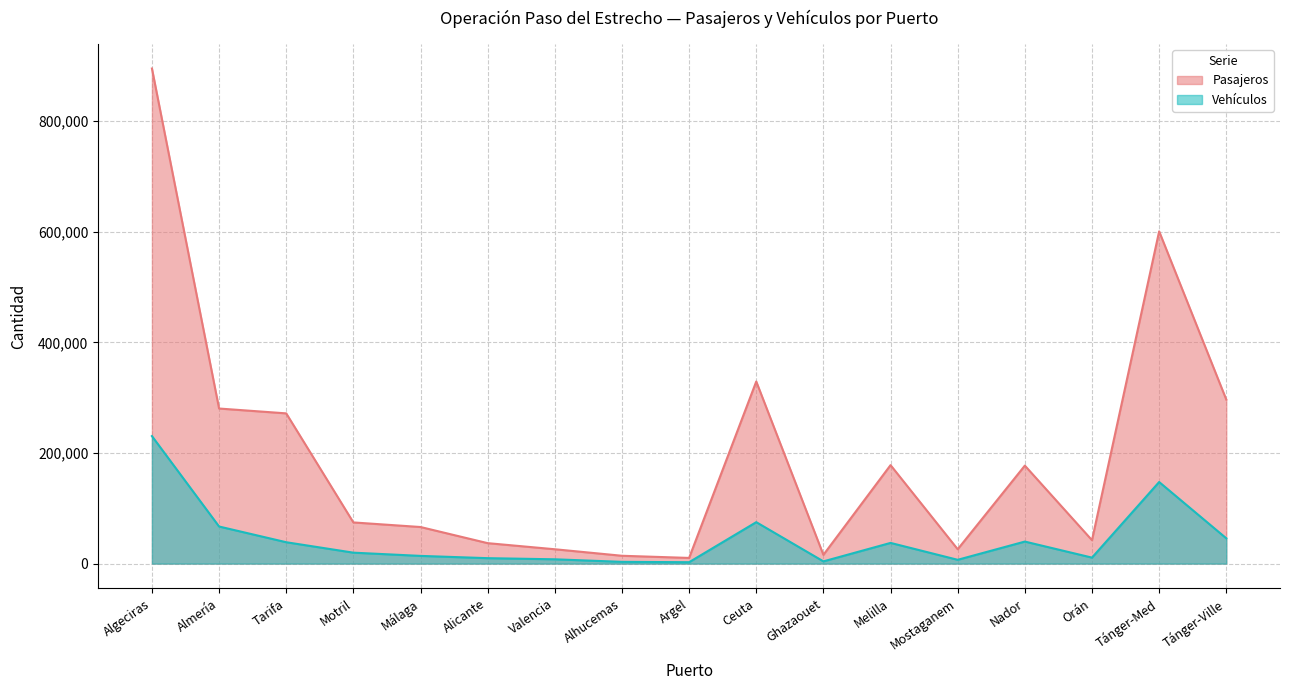

Reading right to left, what are all the values shown in this chart?

Pasajeros: Tánger-Ville=296482	Tánger-Med=600549	Orán=42309	Nador=177132	Mostaganem=25936	Melilla=178008	Ghazaouet=15837	Ceuta=329154	Argel=10263	Alhucemas=14160	Valencia=25940	Alicante=36972	Málaga=66126	Motril=74420	Tarifa=271554	Almería=280312	Algeciras=894891
Vehículos: Tánger-Ville=45728	Tánger-Med=147460	Orán=10817	Nador=39825	Mostaganem=6865	Melilla=37409	Ghazaouet=4035	Ceuta=74896	Argel=2520	Alhucemas=3165	Valencia=7782	Alicante=9829	Málaga=13932	Motril=19776	Tarifa=38632	Almería=67046	Algeciras=230498